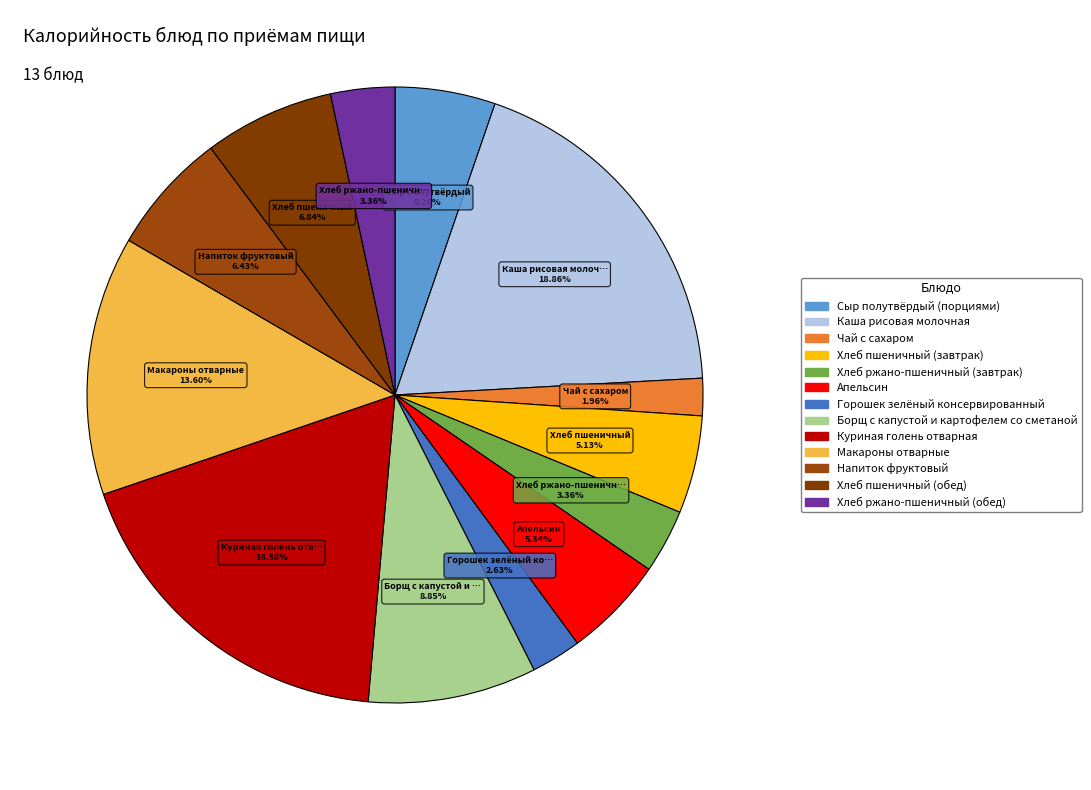

Which slice is the smallest?

Чай с сахаром